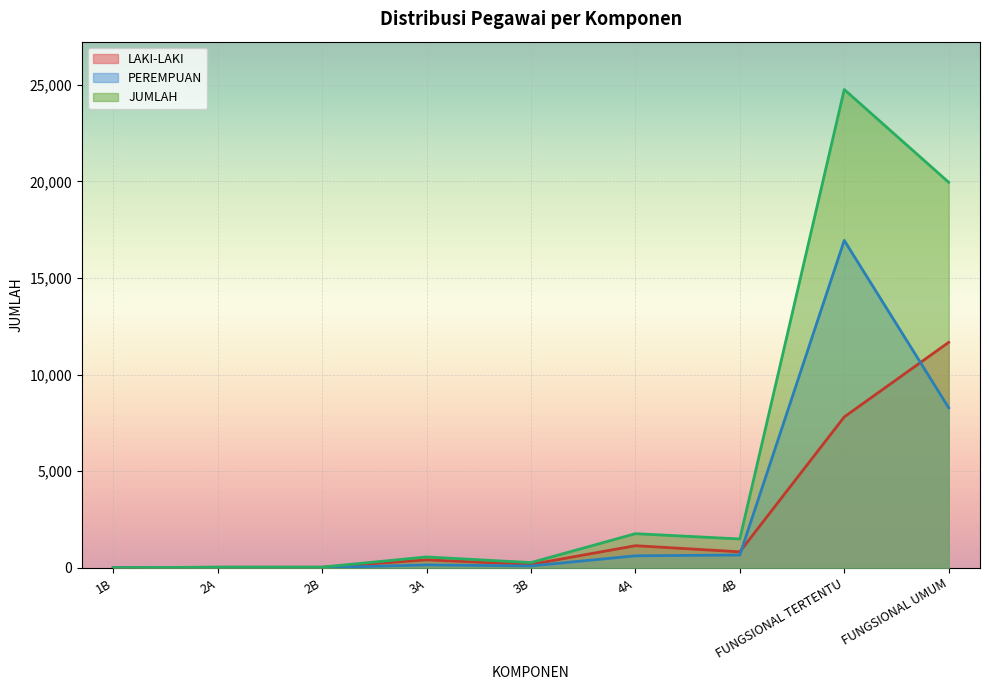

The PEREMPUAN series shows 0 at 1B. True or false?

True